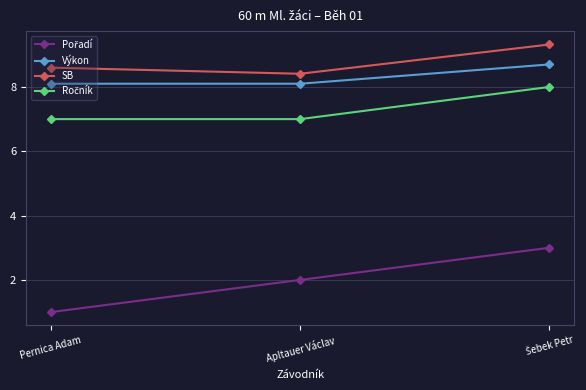

At which label is SB closest to 8?

Apltauer Václav